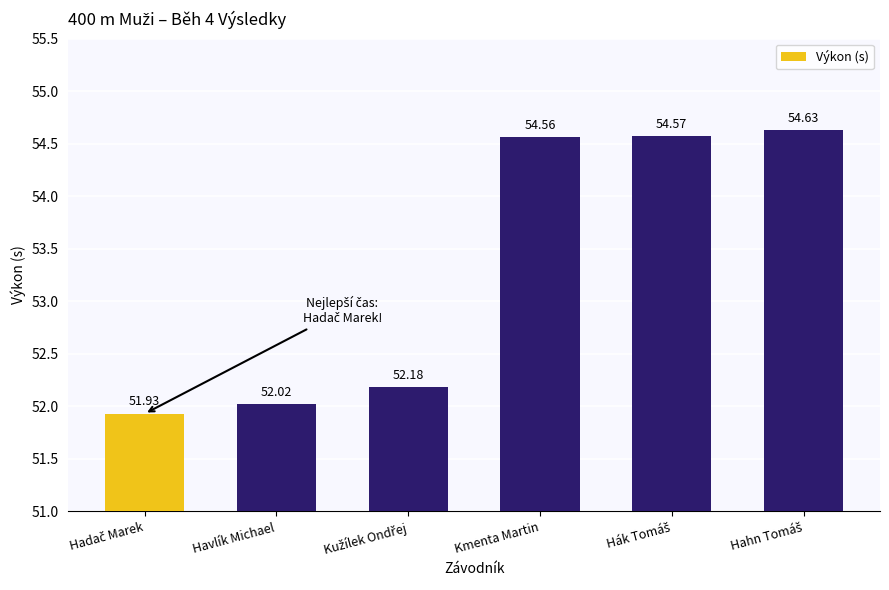

What is the label of the 3rd bar from the right?

Kmenta Martin